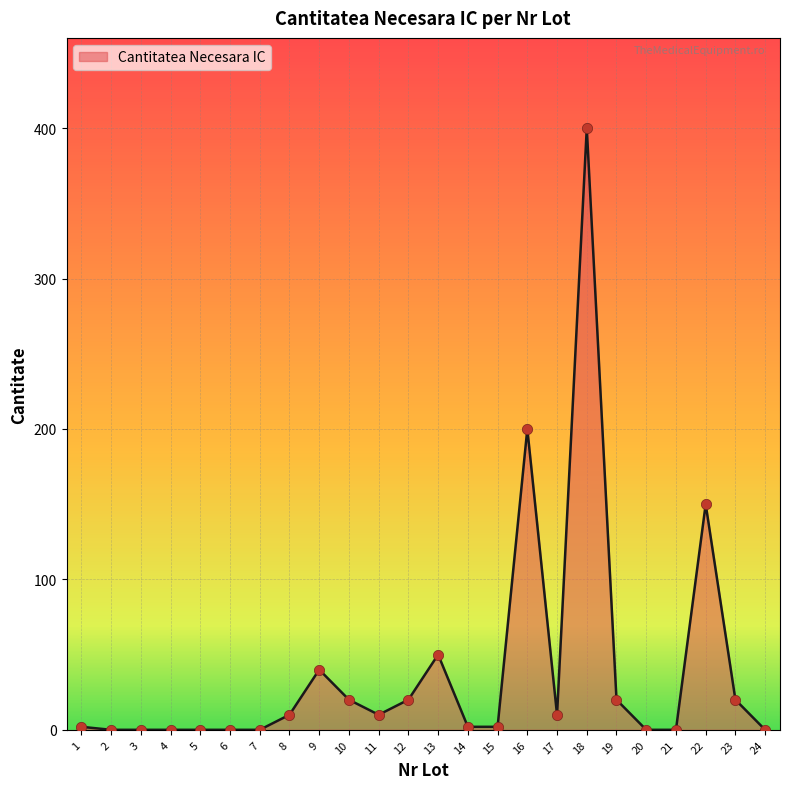

True or false: the data shows 224 at 20.

False